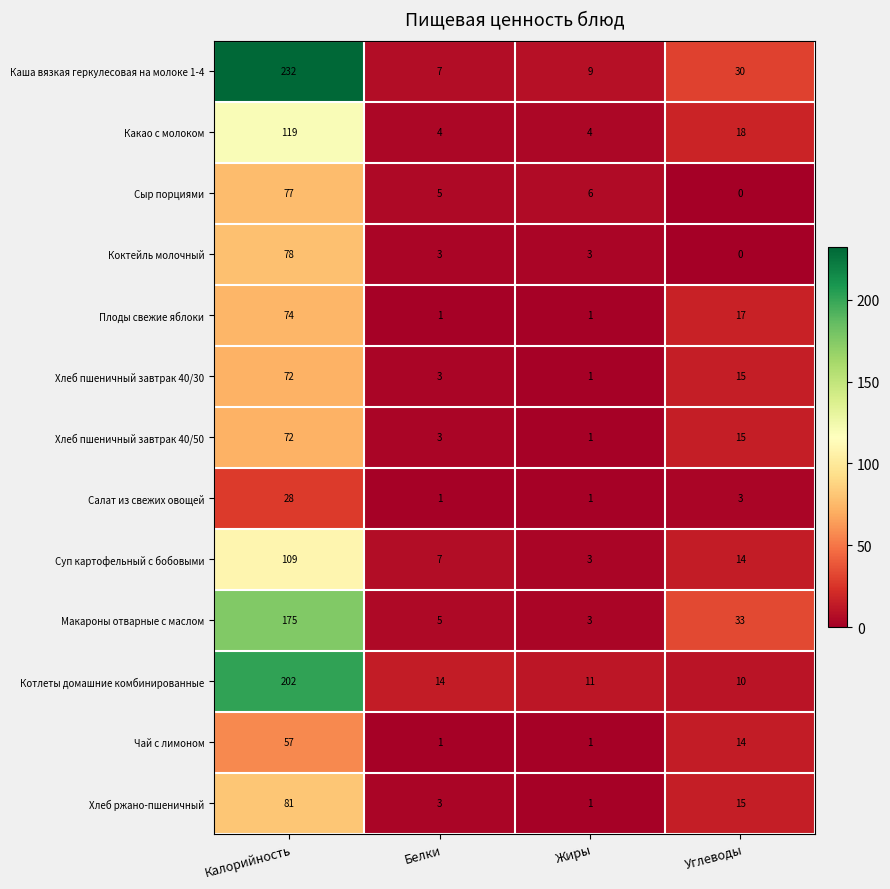

Which series changed the most between Калорийность and Белки?

Каша вязкая геркулесовая на молоке 1-4